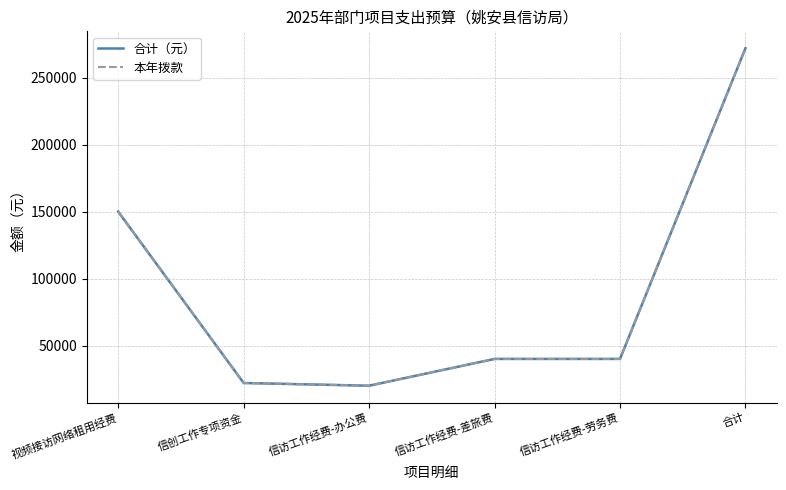

At which label does 合计（元） first exceed 40000?

视频接访网络租用经费